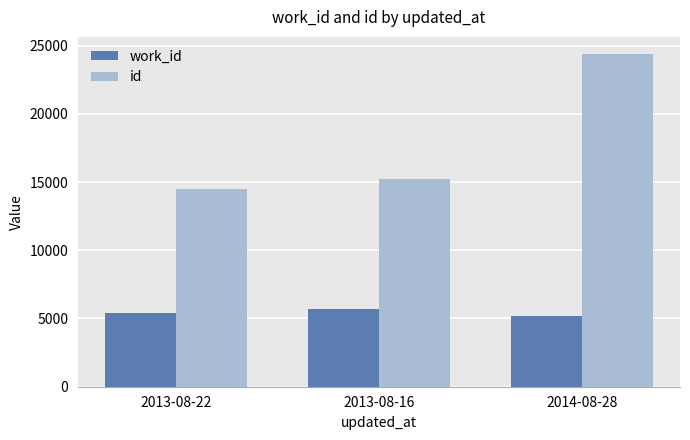

Rank the series by their average value, from highest to lowest.

id, work_id